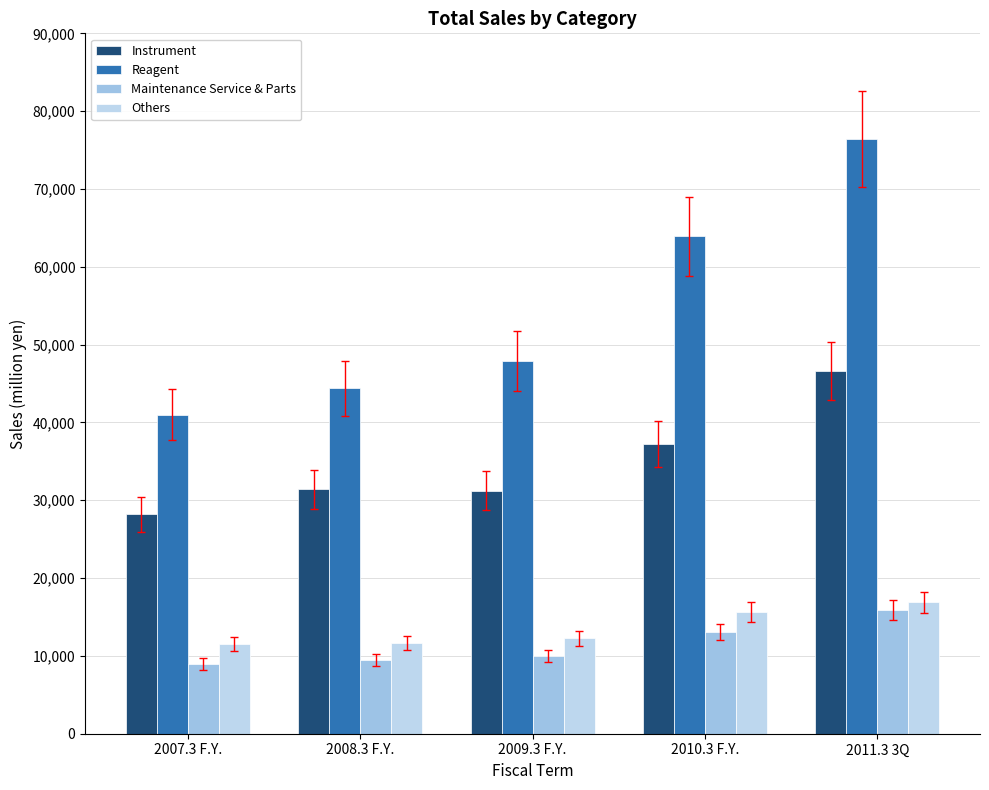

What is the approximate value of Maintenance Service & Parts at 2009.3 F.Y., to the nearest 50?

9950